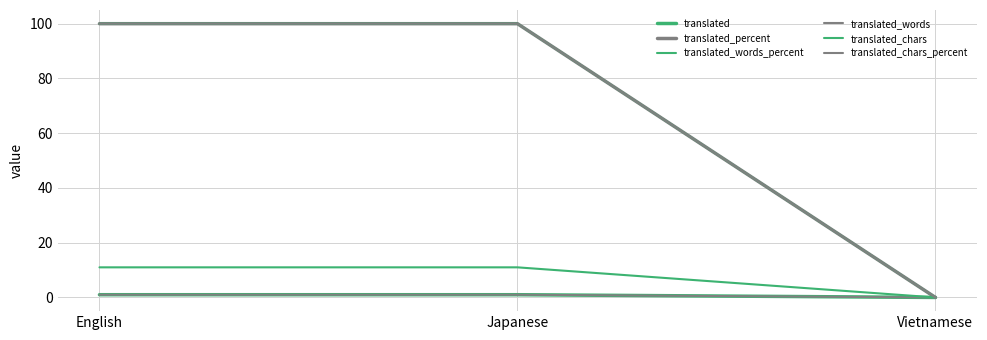

Rank the series by their maximum value, from lowest to highest.

translated, translated_words, translated_chars, translated_percent, translated_words_percent, translated_chars_percent